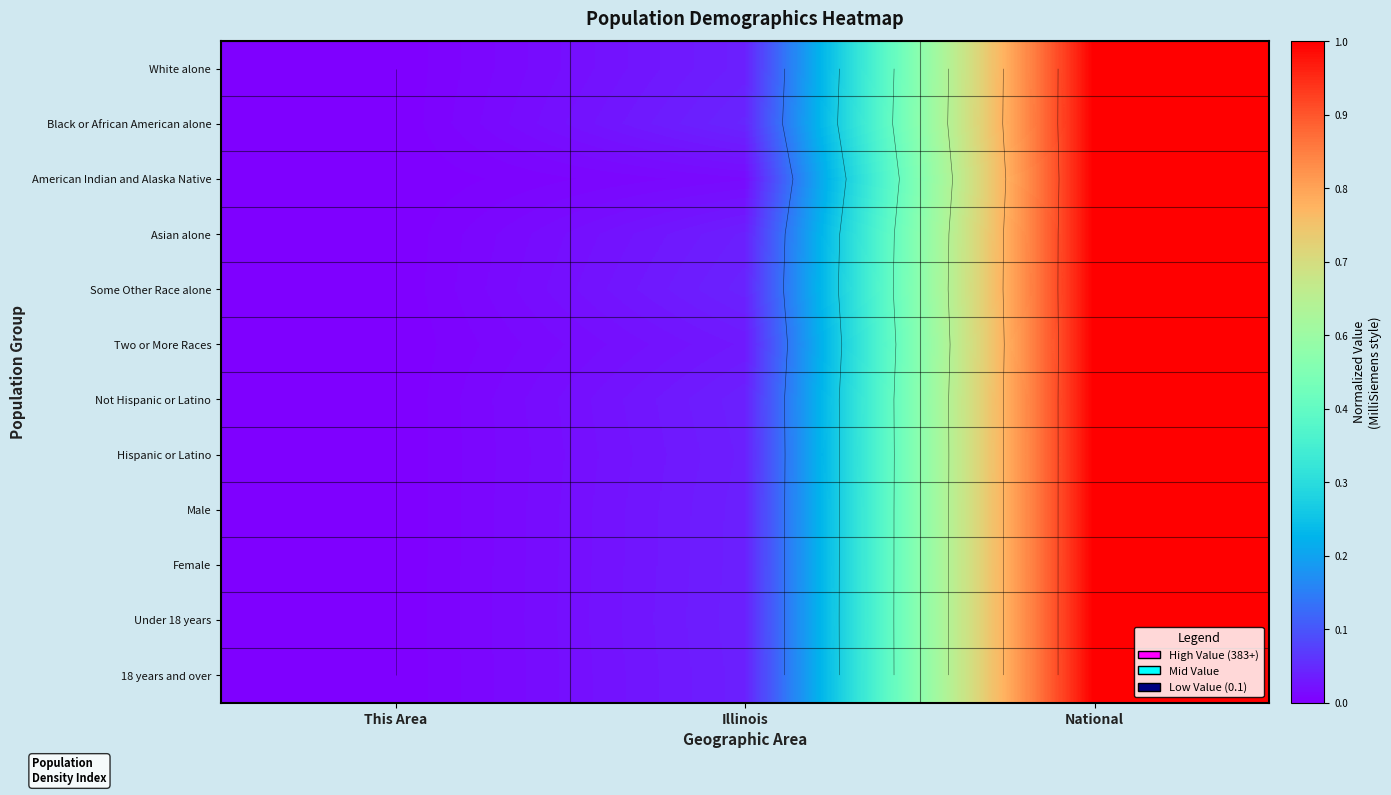

The value of Asian alone at National is 1.0. True or false?

True